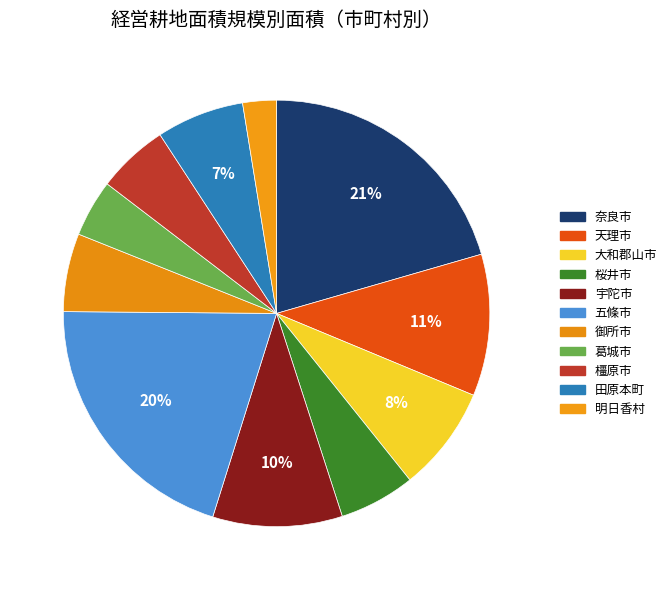

Count the number of slices in the pie.

11